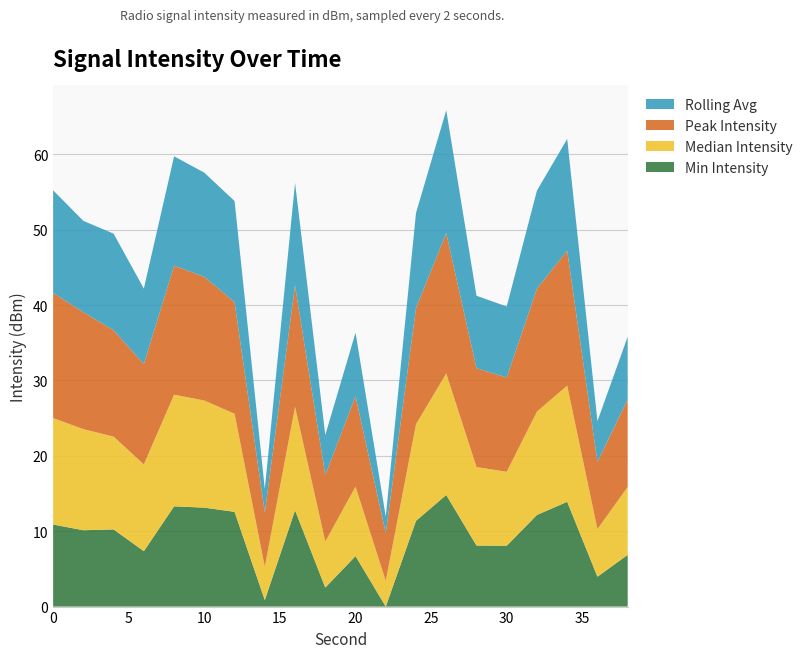

What is the maximum value for Min Intensity?

14.8